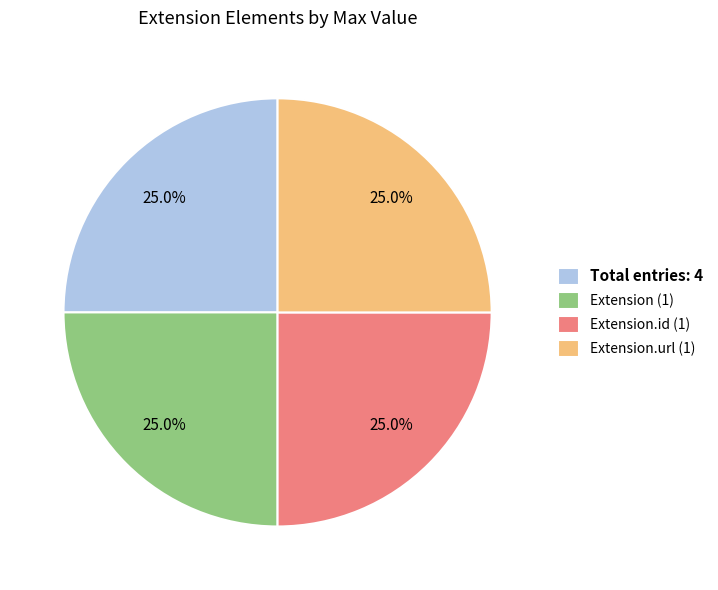

Approximately how many times larger is the value at Total entries: 4 compared to Extension.url (1)?

1.0